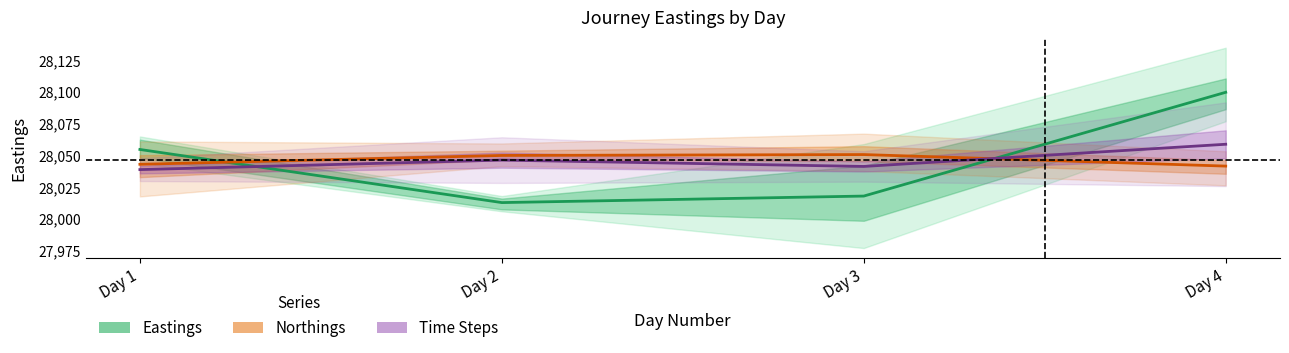

Which series changed the most between Day 3 and Day 4?

Eastings mean